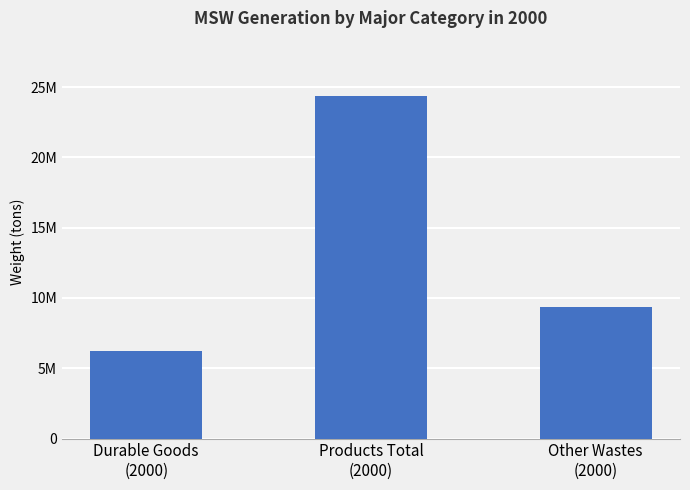

Are the bars horizontal?

No